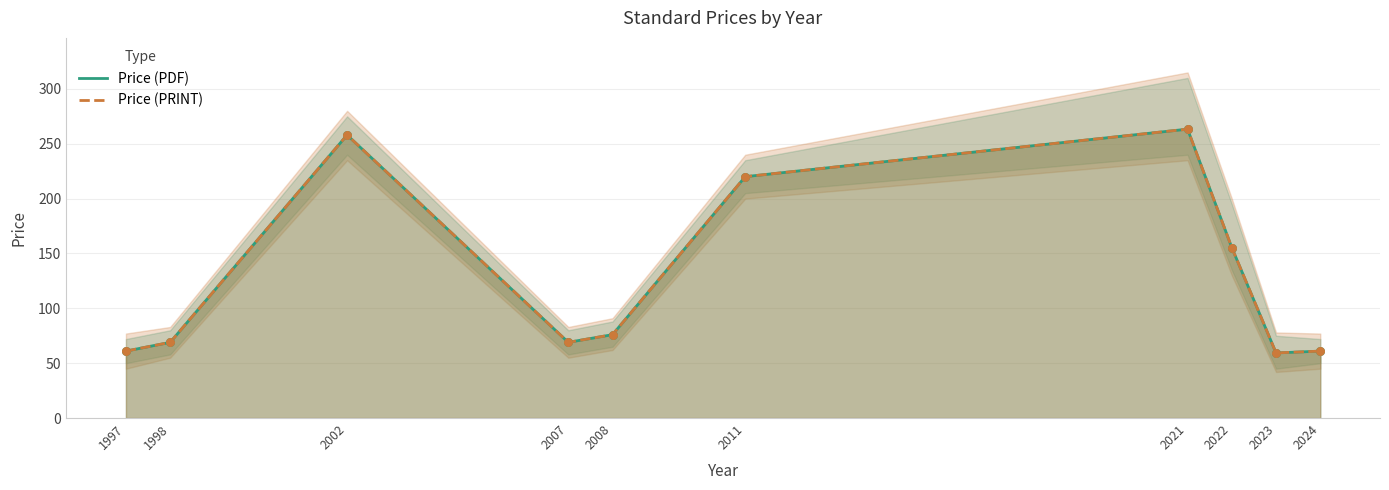

Is the value of Price (PDF) at 1997 greater than the value of Price (PRINT) at 2022?

No